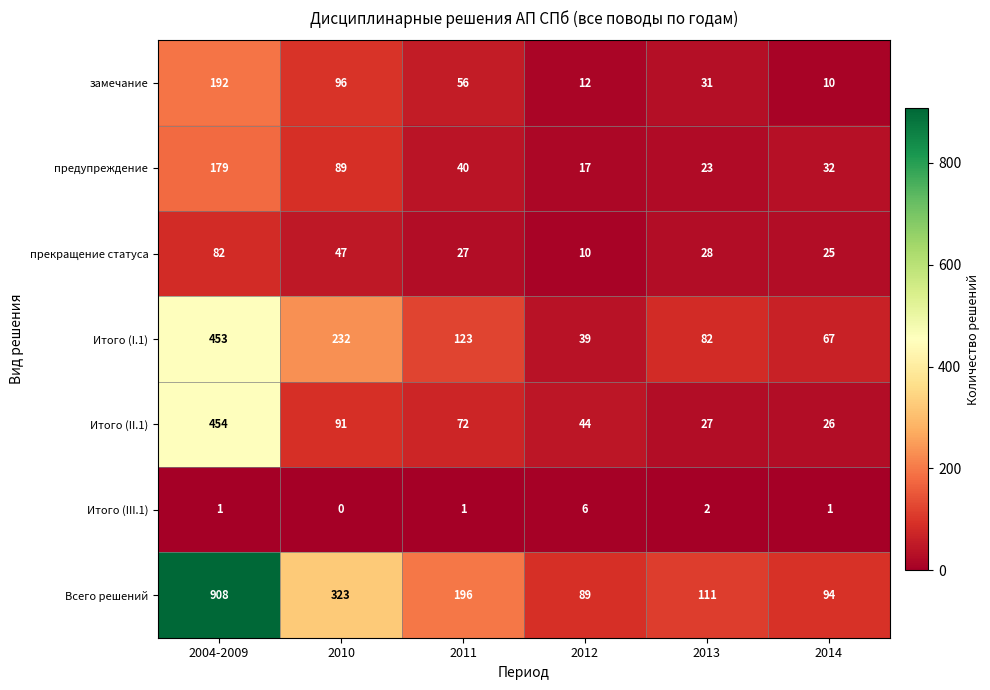

Which series changed the most between 2013 and 2014?

замечание